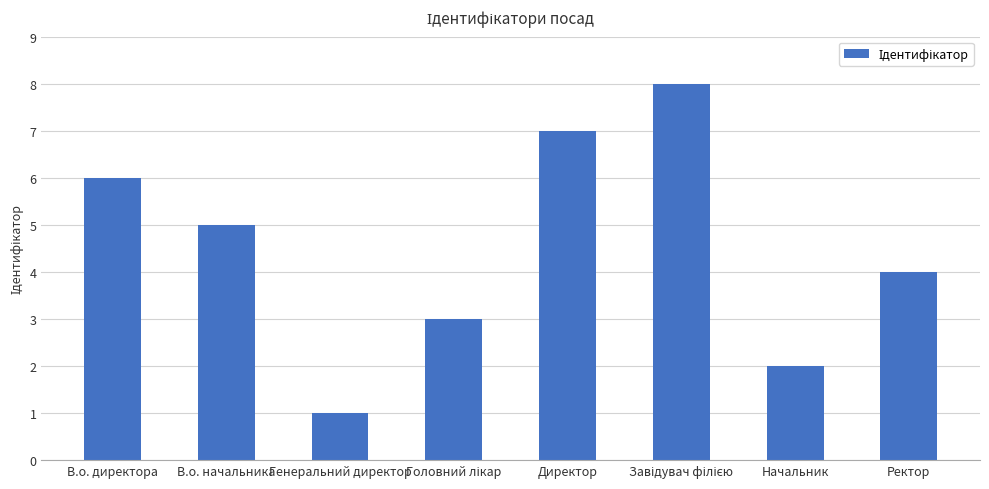

Reading left to right, extract all data points from this chart.

6	5	1	3	7	8	2	4